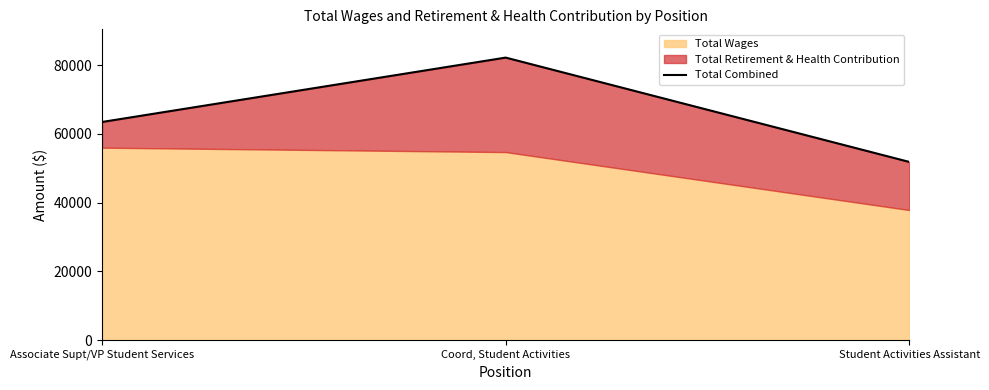

Count the values in the range 51862 to 82207.

3